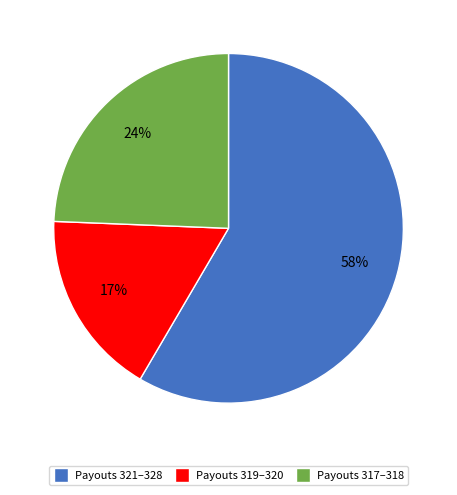

To the nearest percent, what is the average slice percentage?

33%